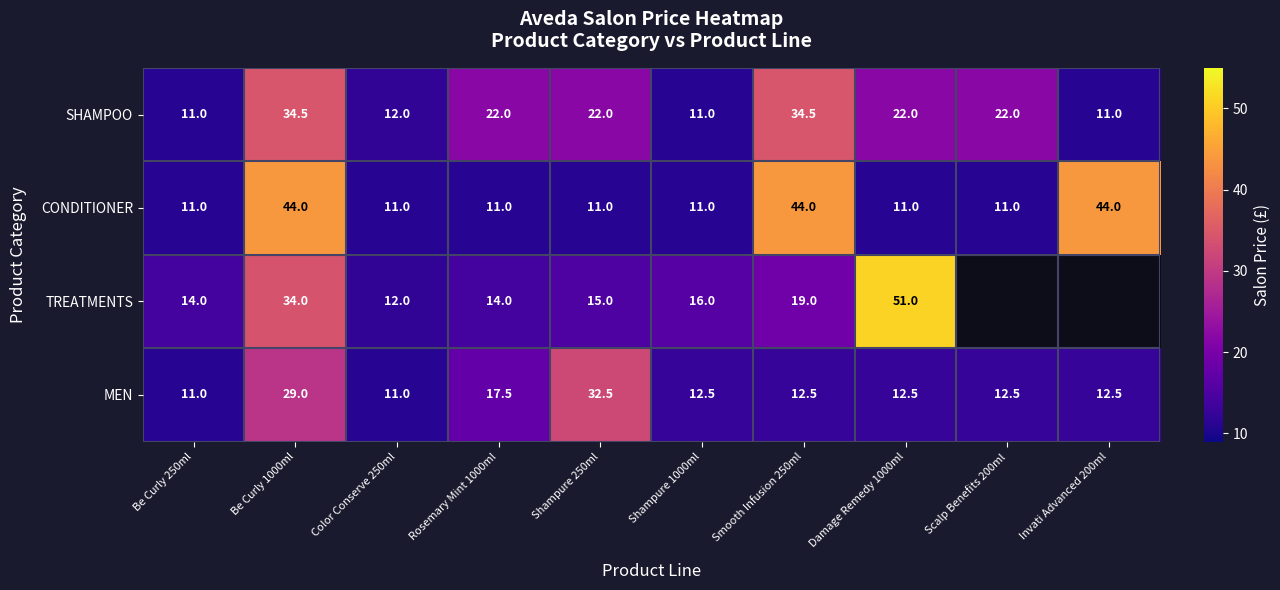

At Shampure 250ml, list the series in order from largest to smallest.

MEN, SHAMPOO, TREATMENTS, CONDITIONER